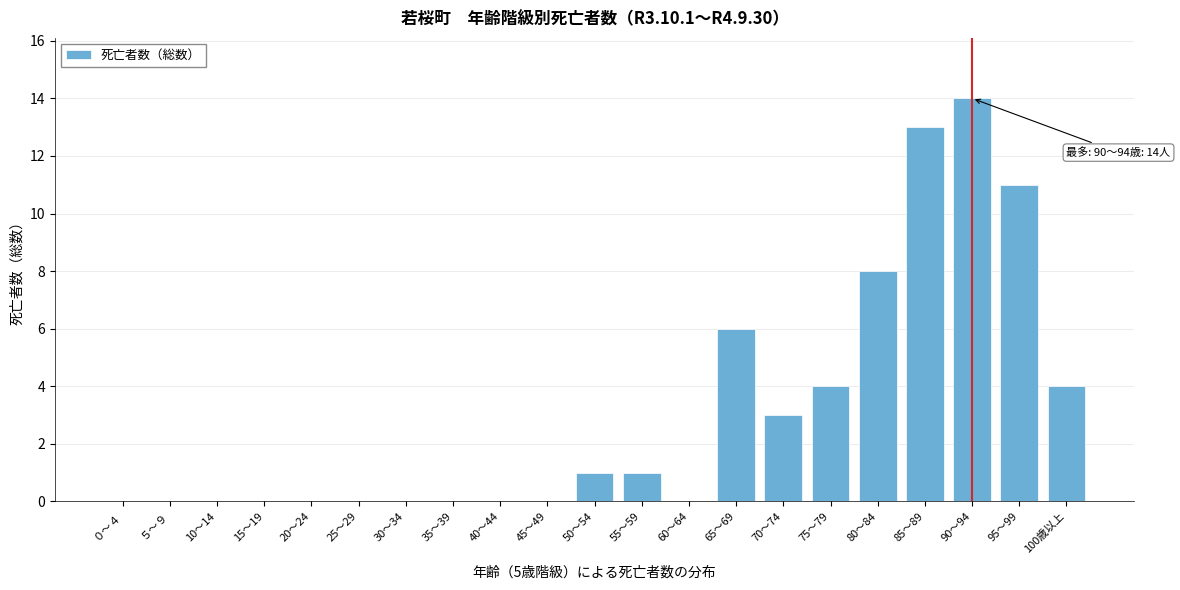

Reading left to right, transcribe all the data shown in this chart.

０～４=0	５～９=0	10～14=0	15～19=0	20～24=0	25～29=0	30～34=0	35～39=0	40～44=0	45～49=0	50～54=1	55～59=1	60～64=0	65～69=6	70～74=3	75～79=4	80～84=8	85～89=13	90～94=14	95～99=11	100歳以上=4